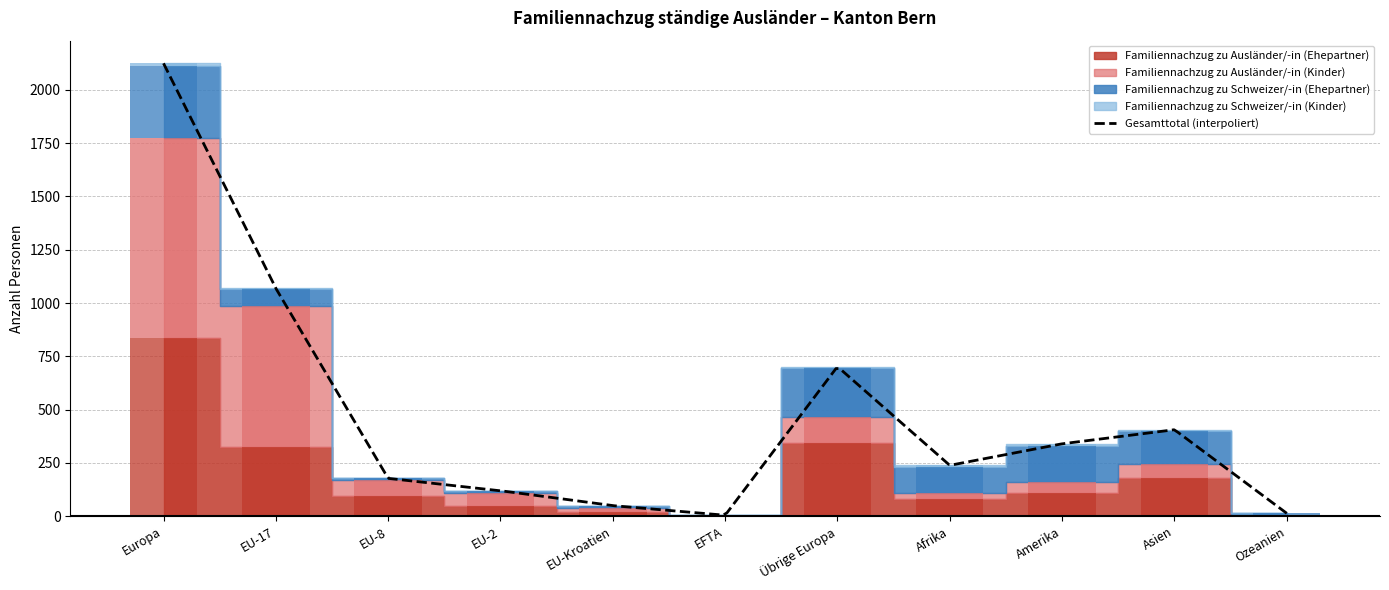

Between EU-8 and Amerika, which series saw the biggest shift?

Familiennachzug zu Schweizer/-in (Ehepartner)